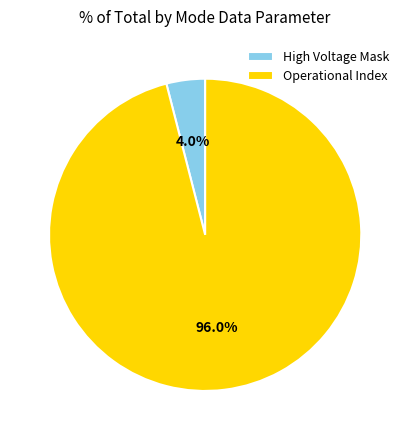

To the nearest percent, what is the difference between the largest and smallest slice percentages?

92%